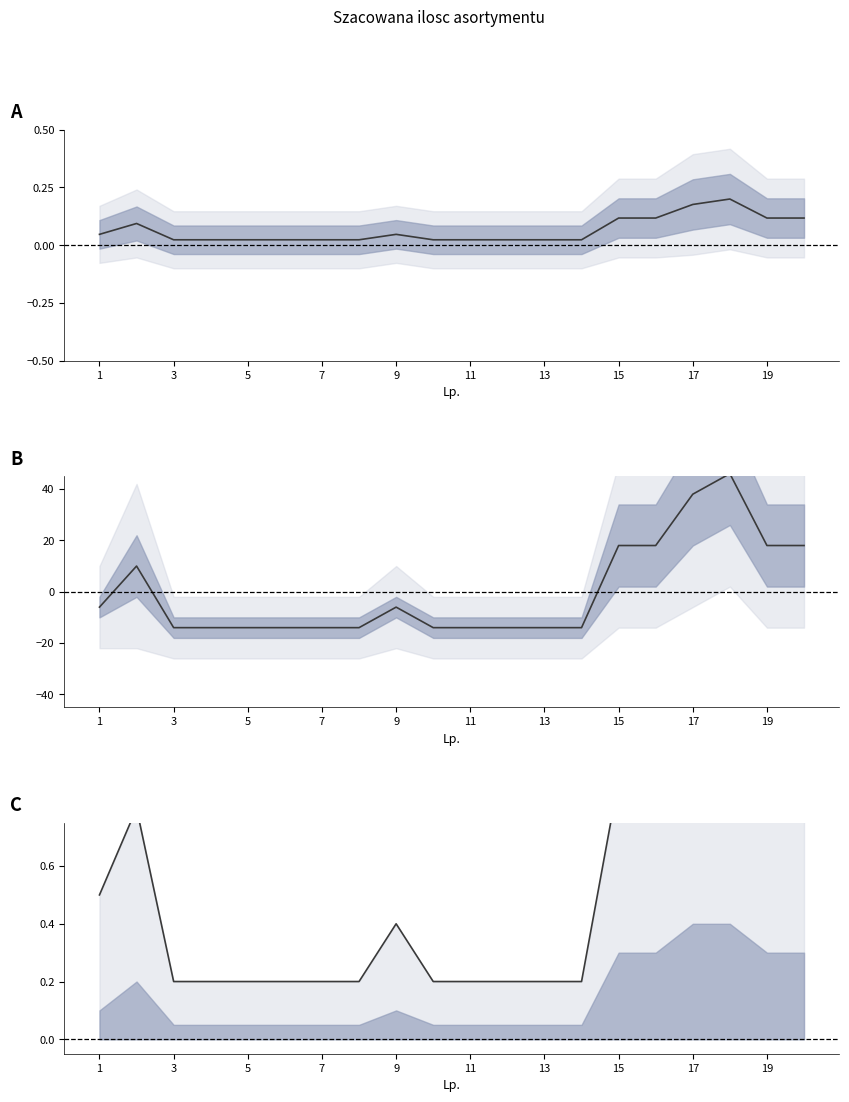

True or false: the data has more than 1 interior local peaks.

True